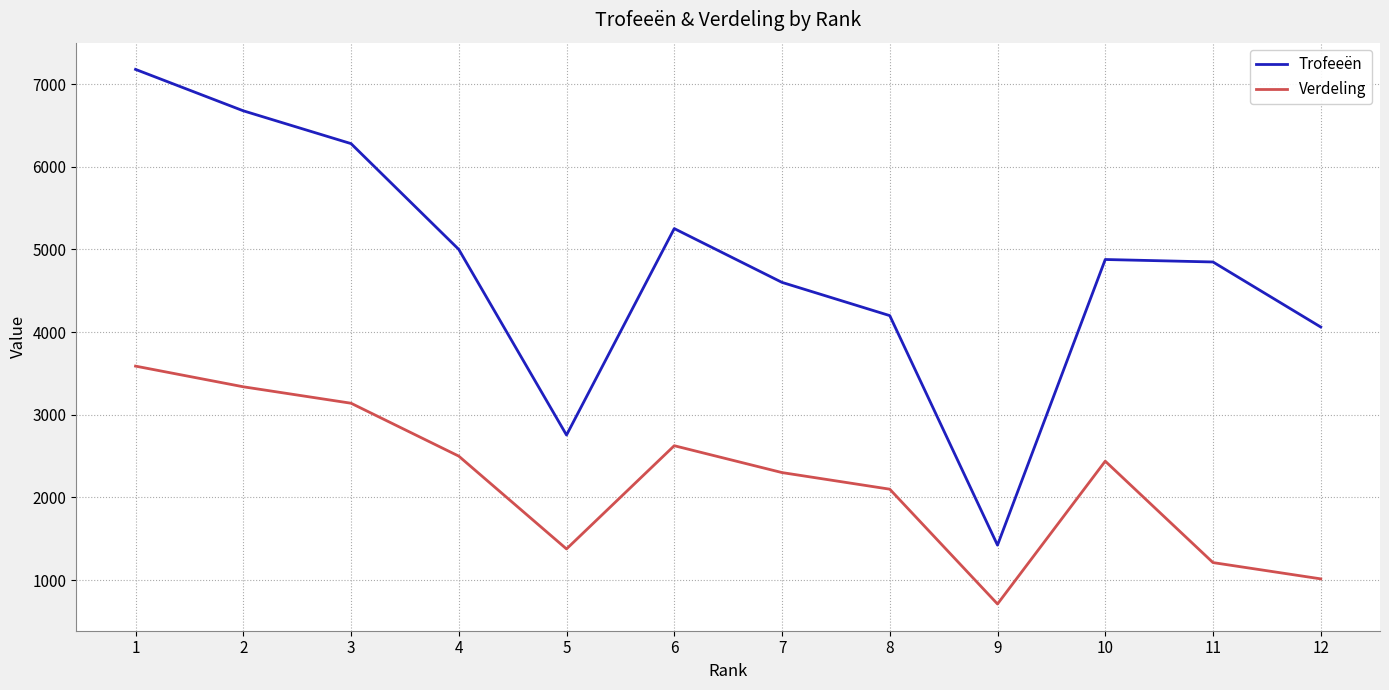

Which series has the widest spread of values?

Trofeeën